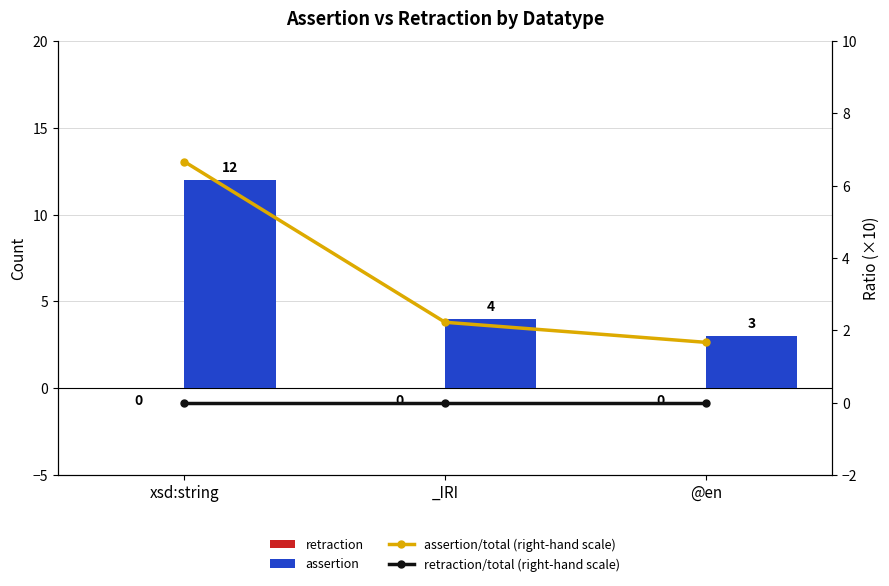

How many data points does each series have?

3